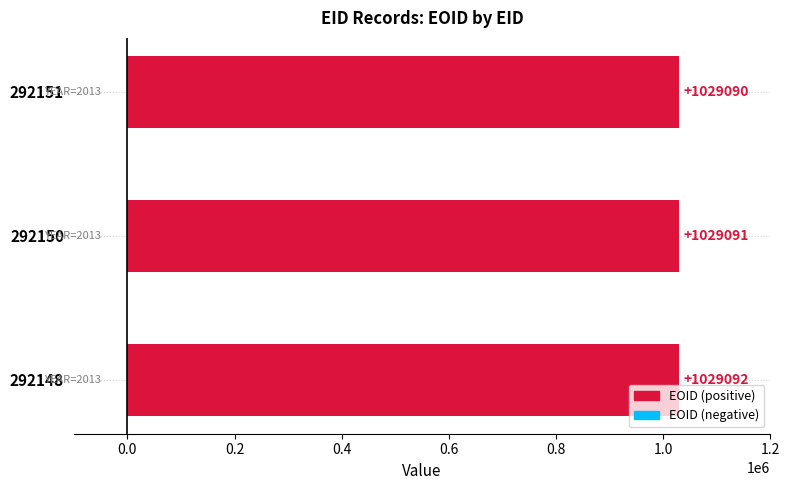

At which category does the chart reach its peak across all series?

292148